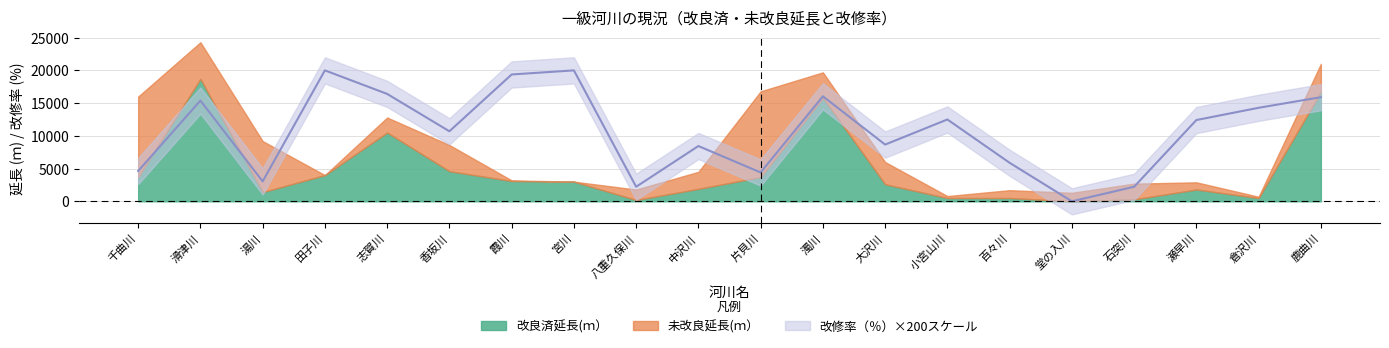

True or false: 未改良延長(ｍ） and 改良済延長(ｍ） intersect in this chart.

True